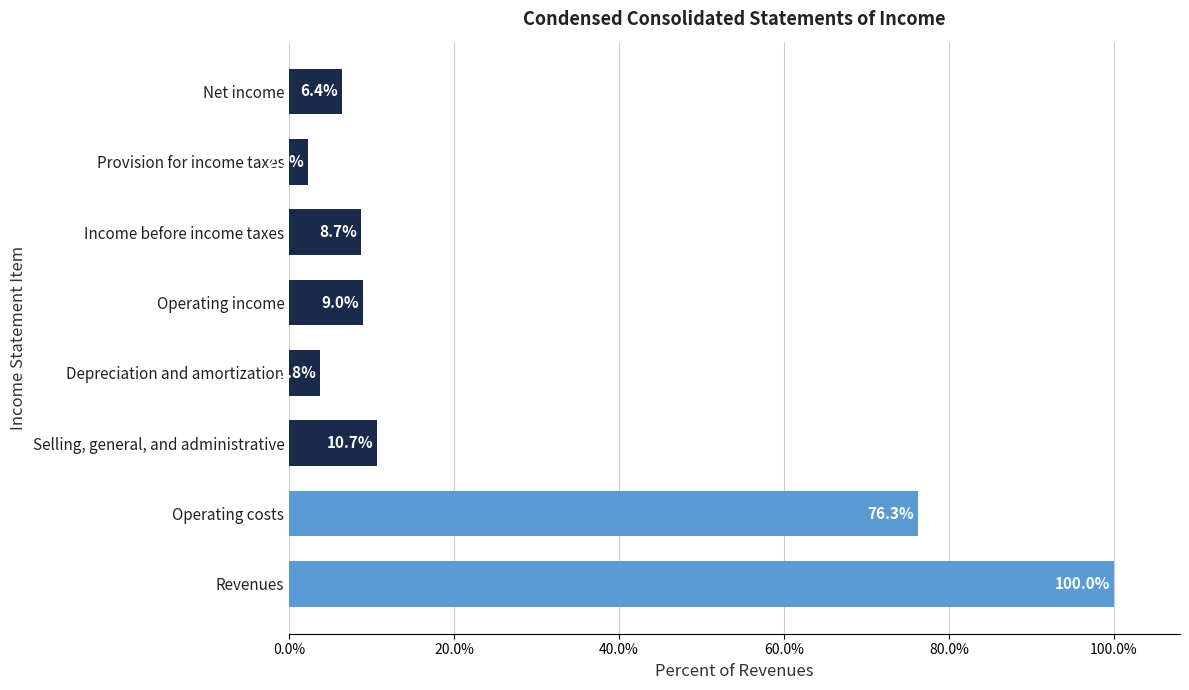

At which category does the chart reach its minimum across all series?

Provision for income taxes